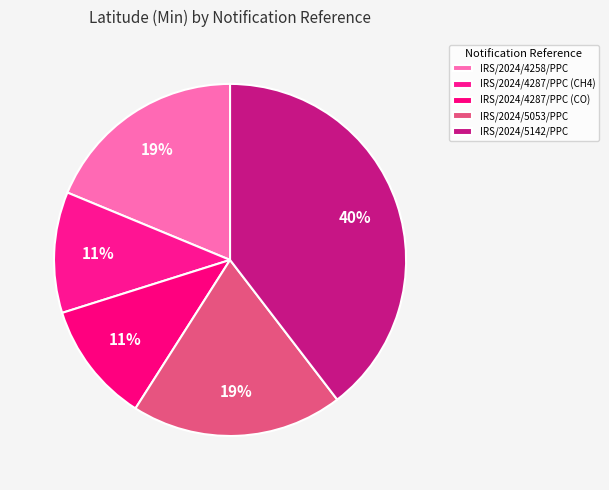

Approximately how many times larger is the value at IRS/2024/4287/PPC (CO) compared to IRS/2024/5053/PPC?

0.6